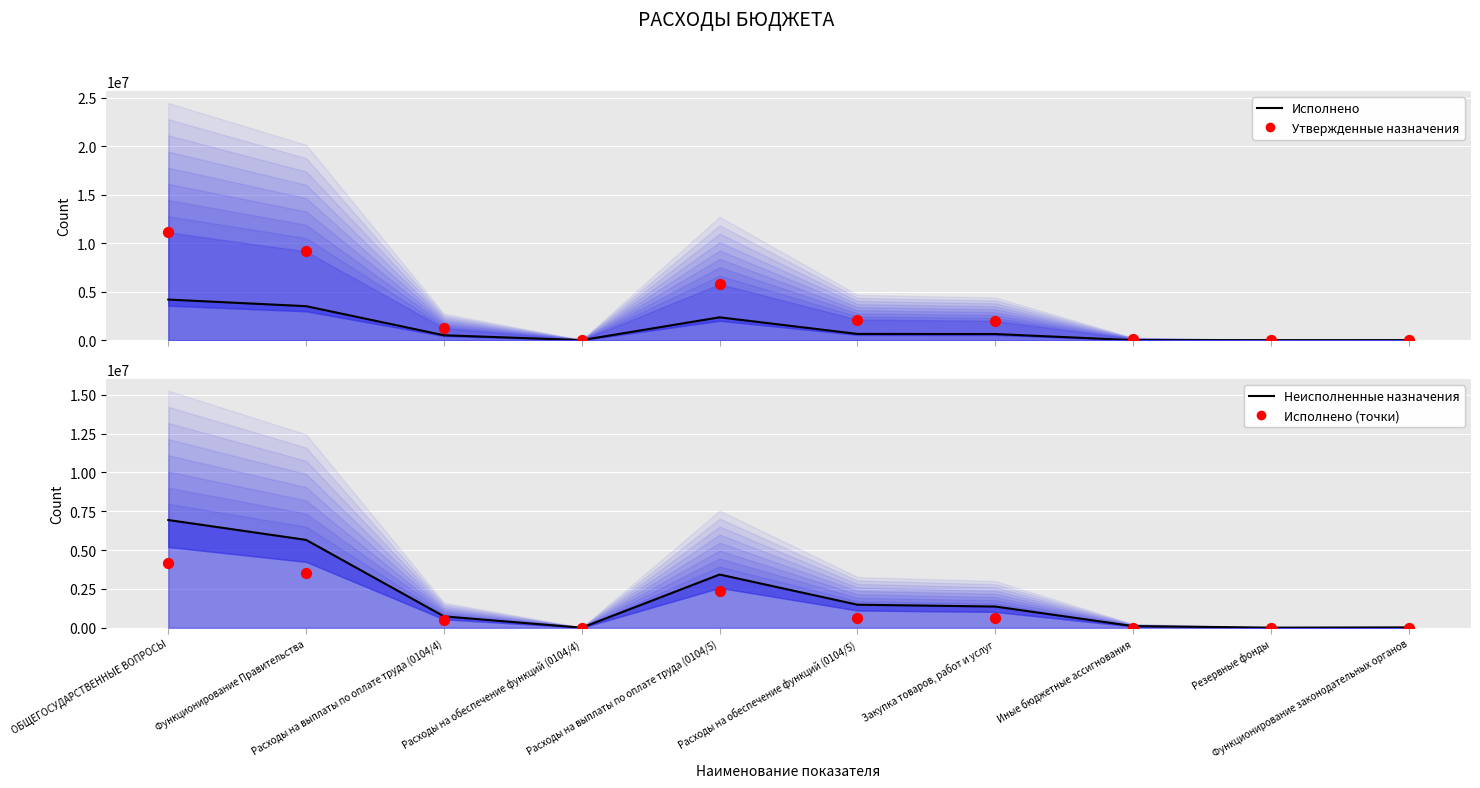

At which category is the sum across all series the highest?

ОБЩЕГОСУДАРСТВЕННЫЕ ВОПРОСЫ